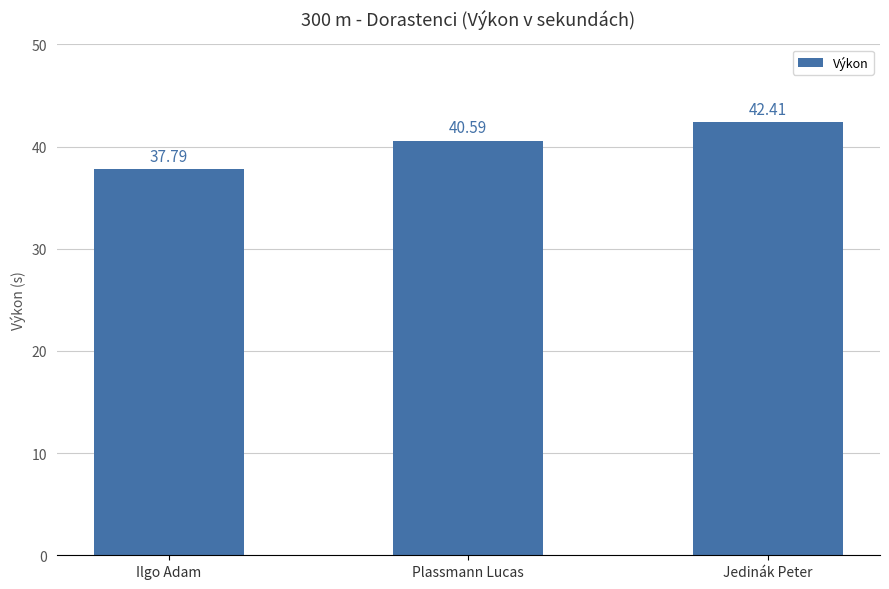

Approximately how many times larger is the value at Plassmann Lucas compared to Jedinák Peter?

1.0